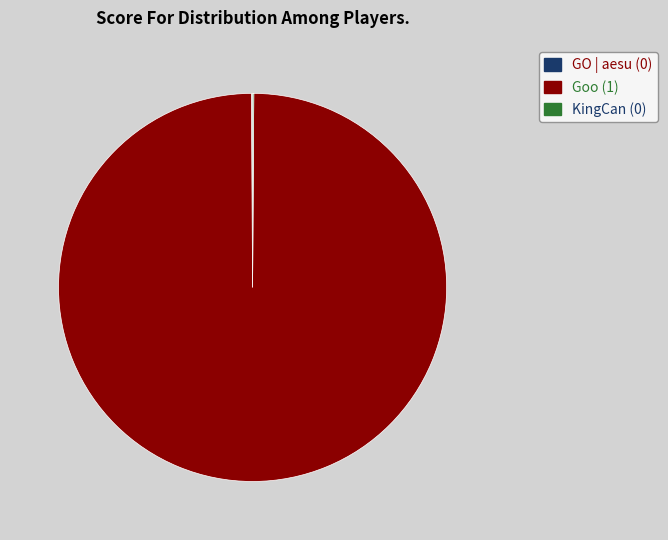

Is there any slice that represents more than half of the pie?

Yes